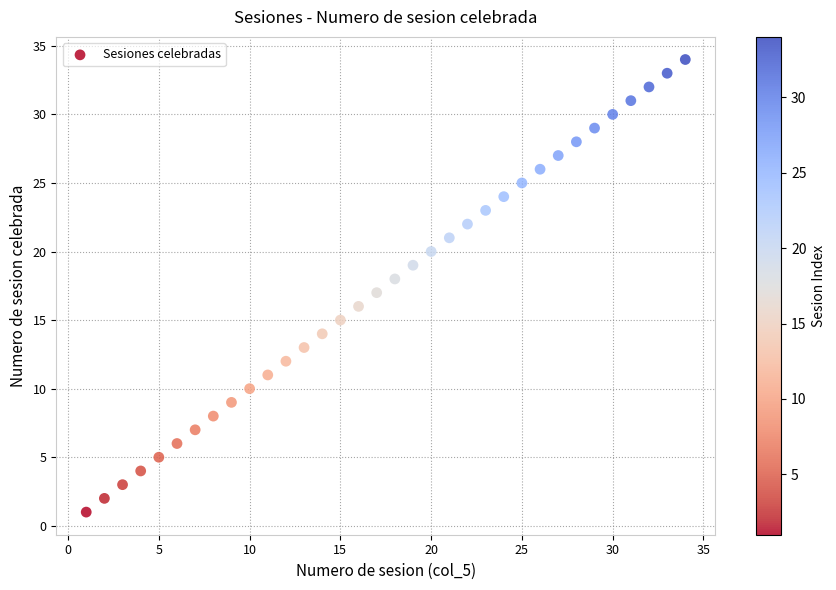

What is the range of X values (max minus min)?

33